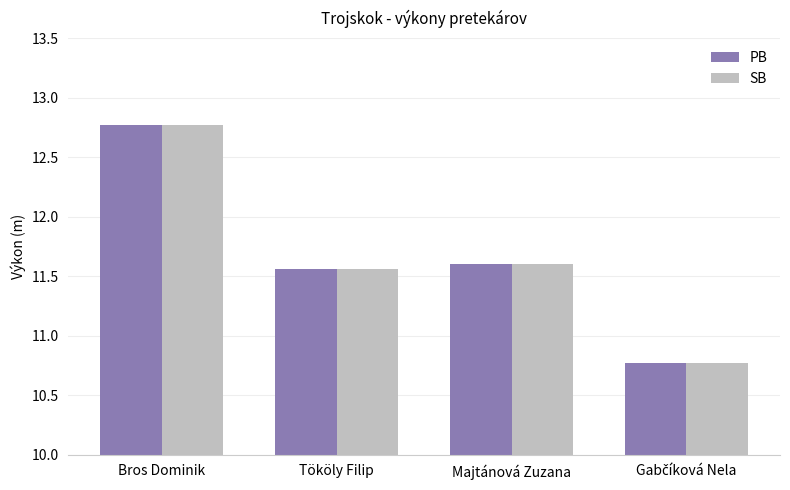

Is it true that SB equals 11.6 at Majtánová Zuzana?

True